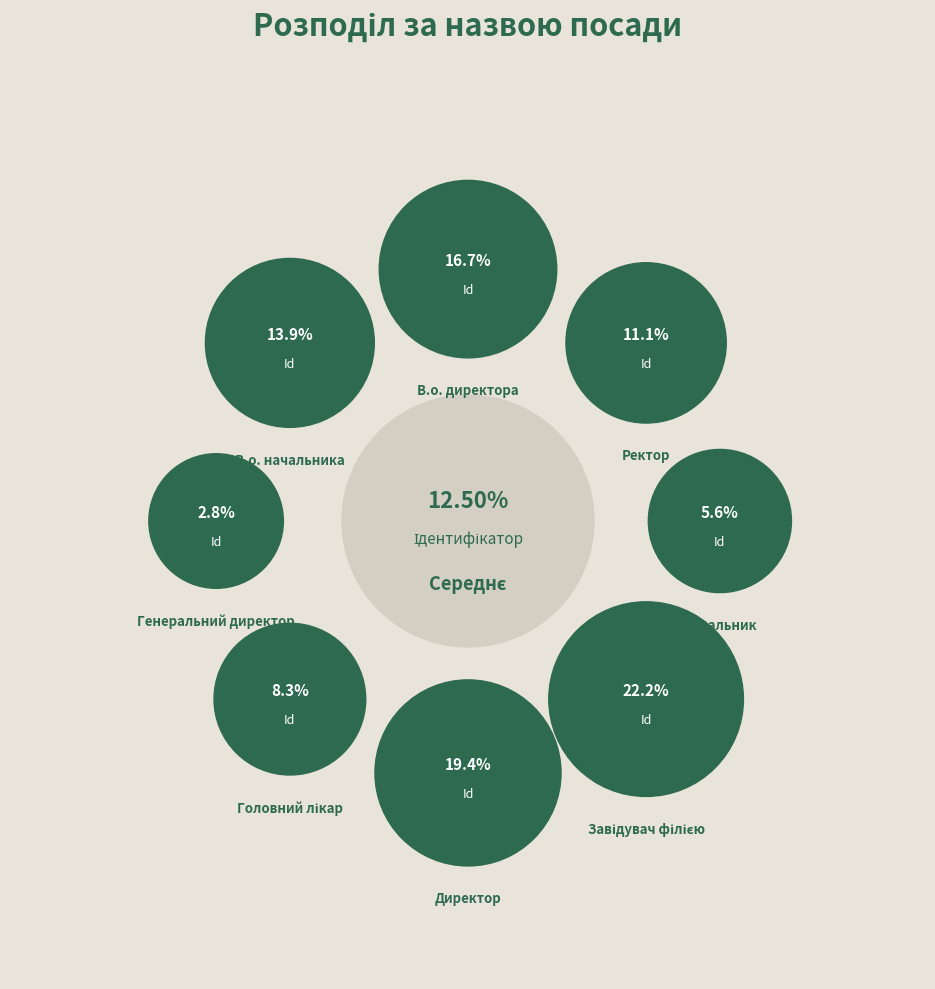

Between В.о. директора and Директор, which is larger?

Директор